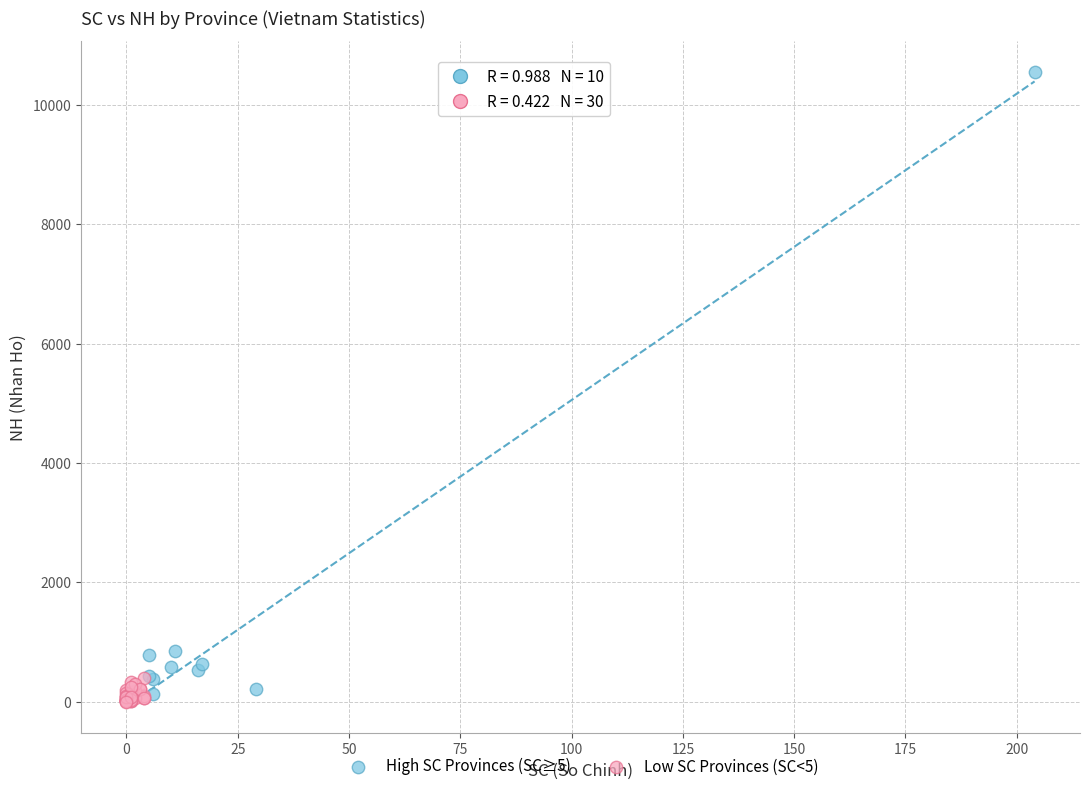

Which series contains the highest Y value?

High SC Provinces (SC≥5)